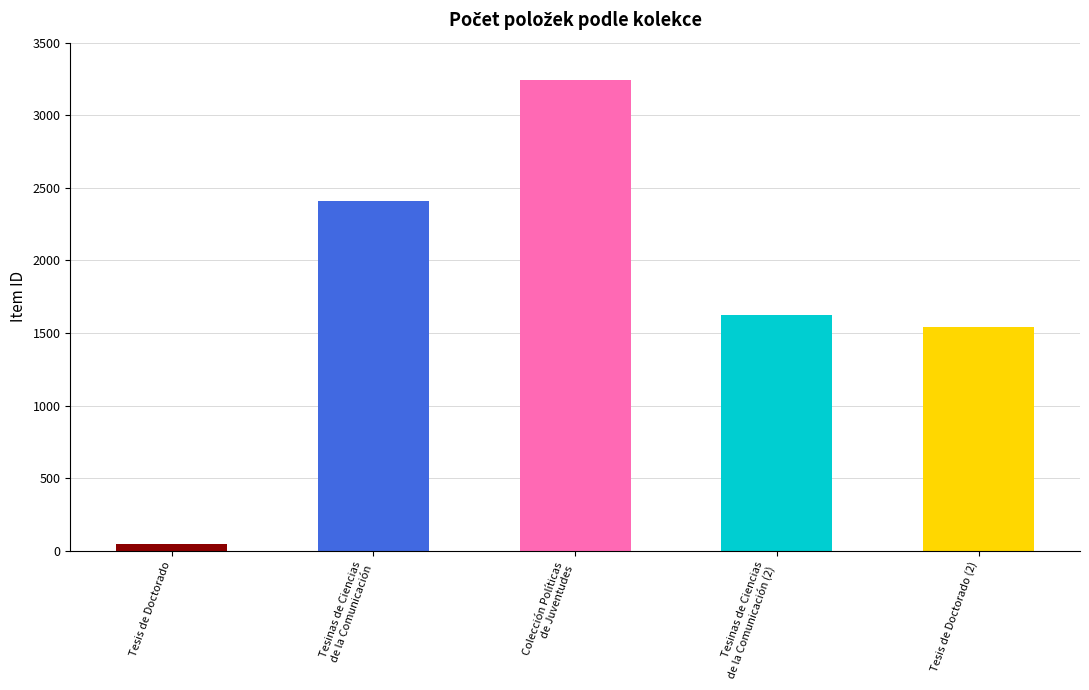

What is the greatest value displayed?

3241